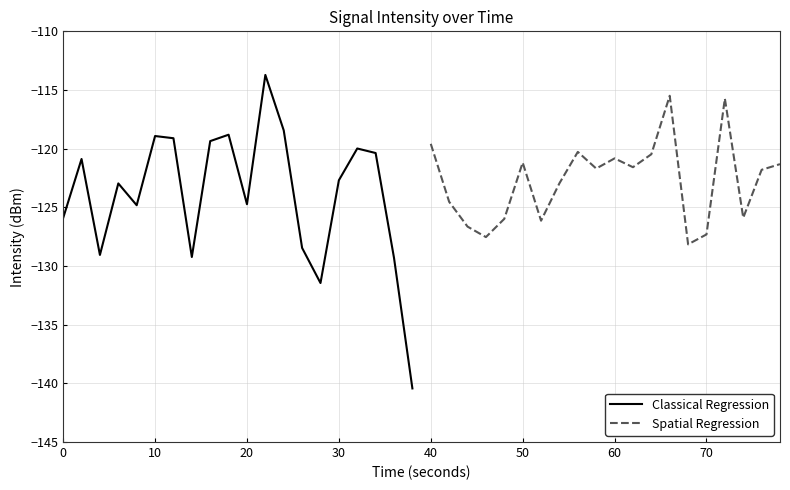

The Classical Regression series shows -85.5 at 30. True or false?

False